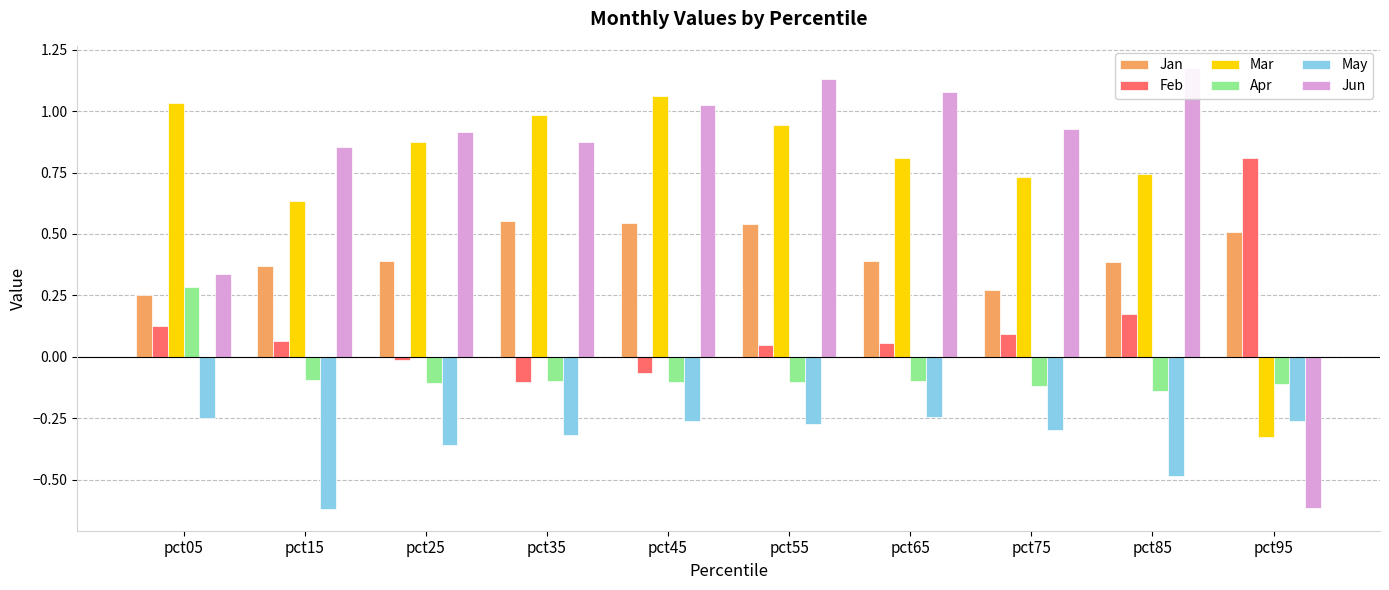

Rank the series by their maximum value, from highest to lowest.

Jun, Mar, Feb, Jan, Apr, May